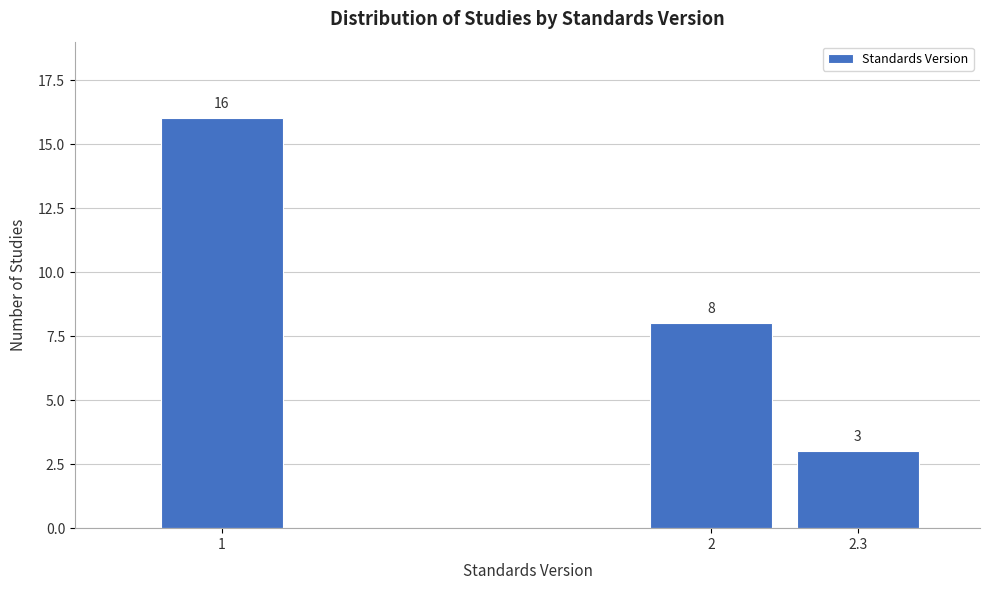

Reading left to right, extract all data points from this chart.

1=16	2=8	2.3=3